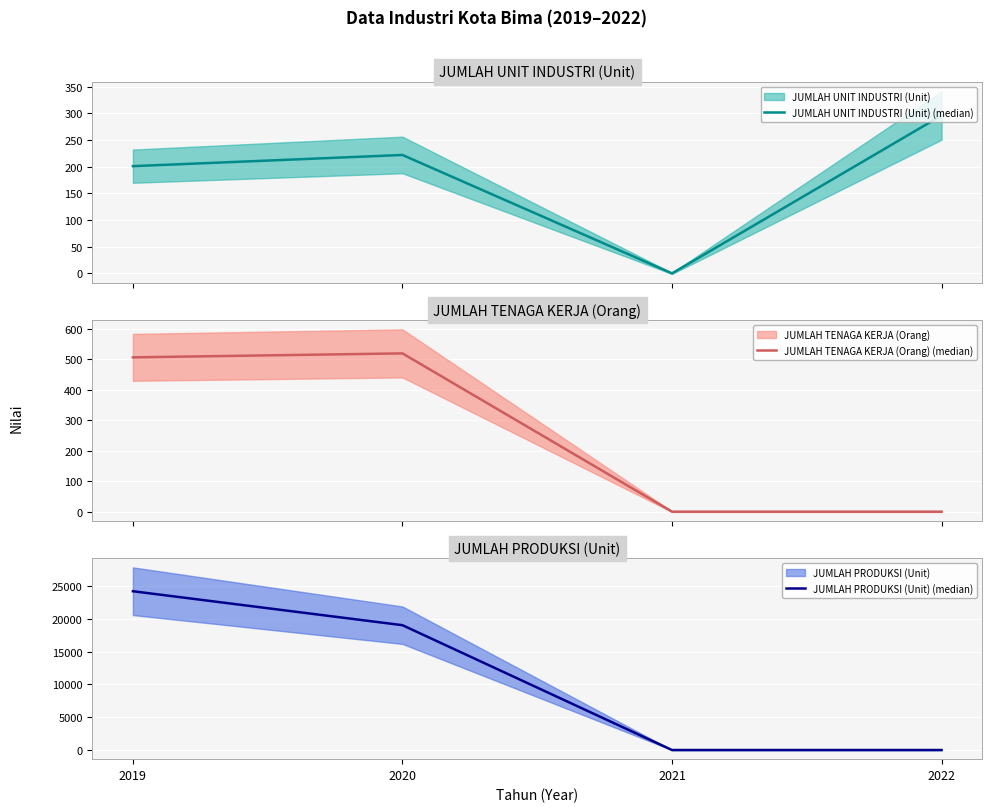

The value of JUMLAH TENAGA KERJA (Orang) (median) at 2021 is -297. True or false?

False